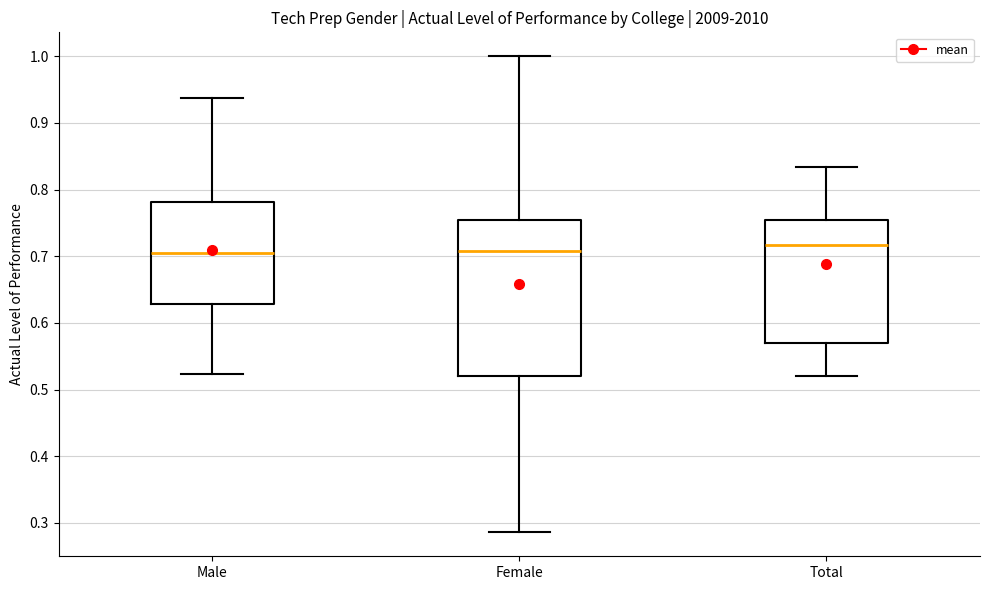

Which box is the tallest, from its lower edge to its upper edge?

Female